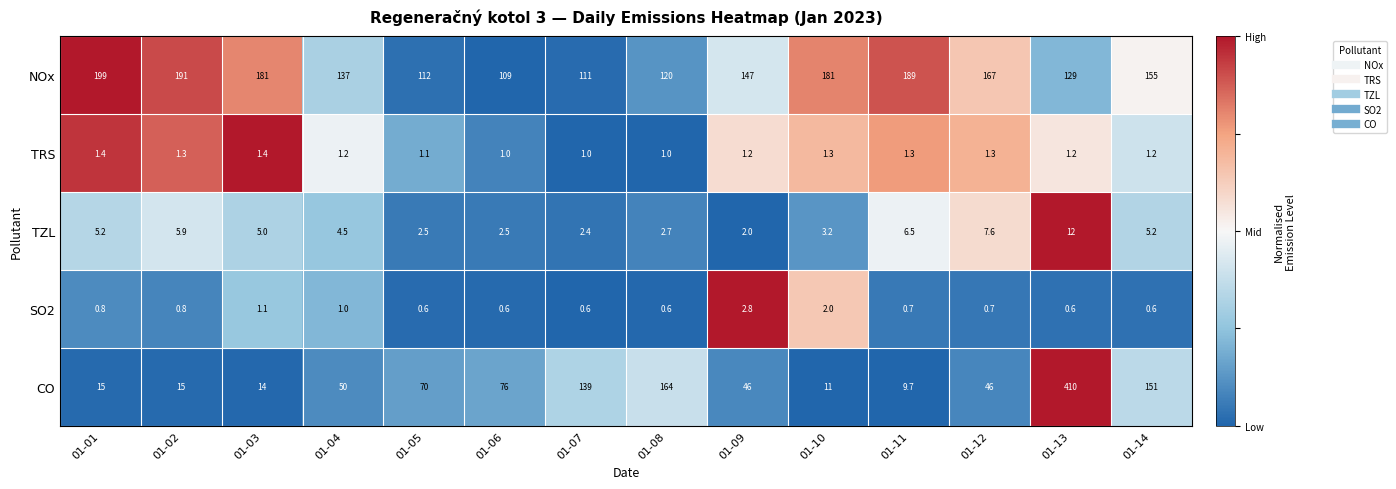

How many values in the CO series are below 50?

7